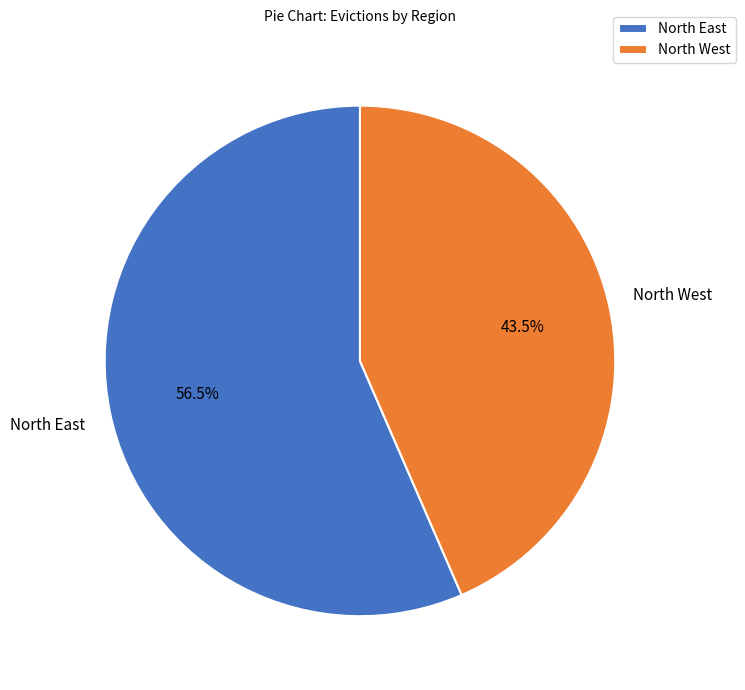

Between North East and North West, which is larger?

North East